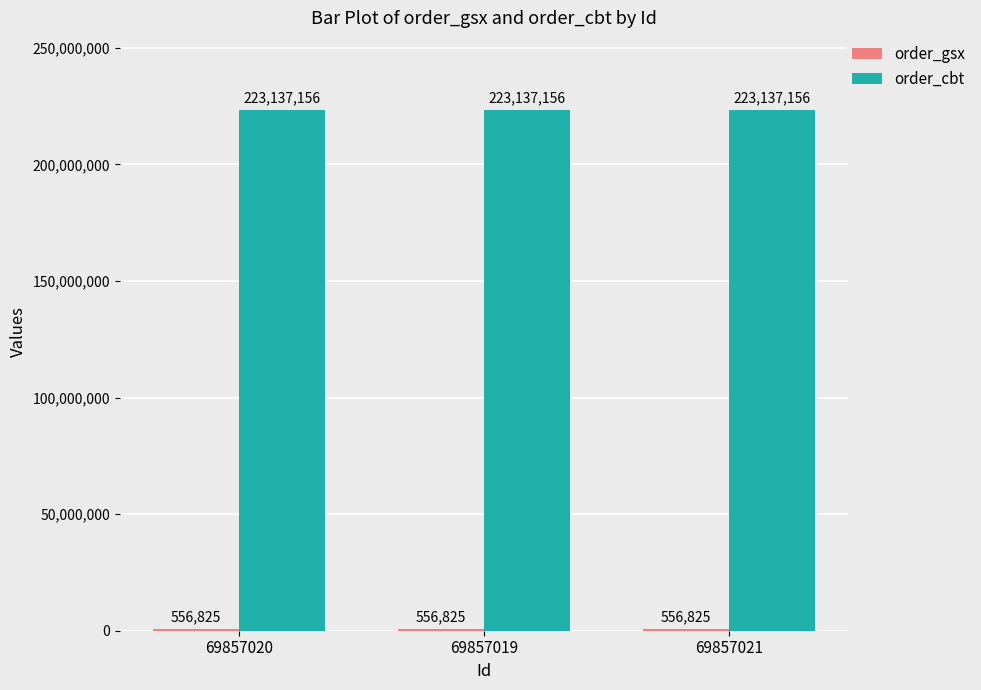

What is the sum of all order_cbt values?

669411468